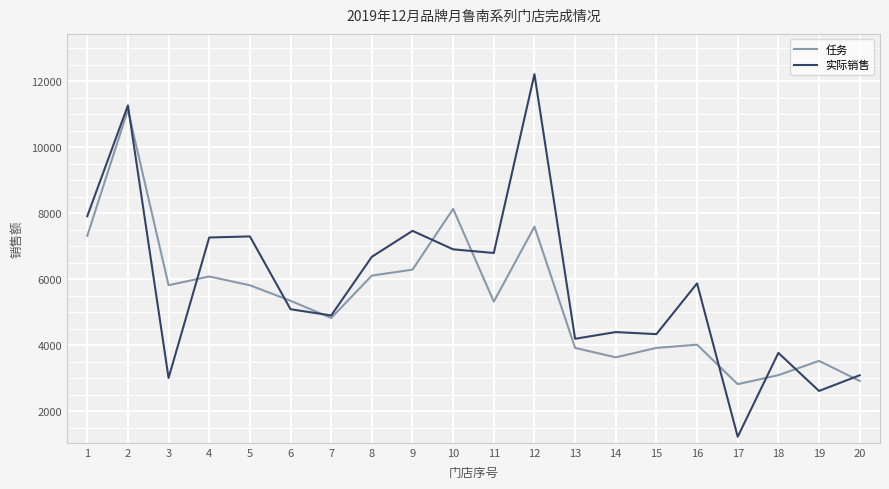

List the series in order of their peak value, lowest first.

任务, 实际销售